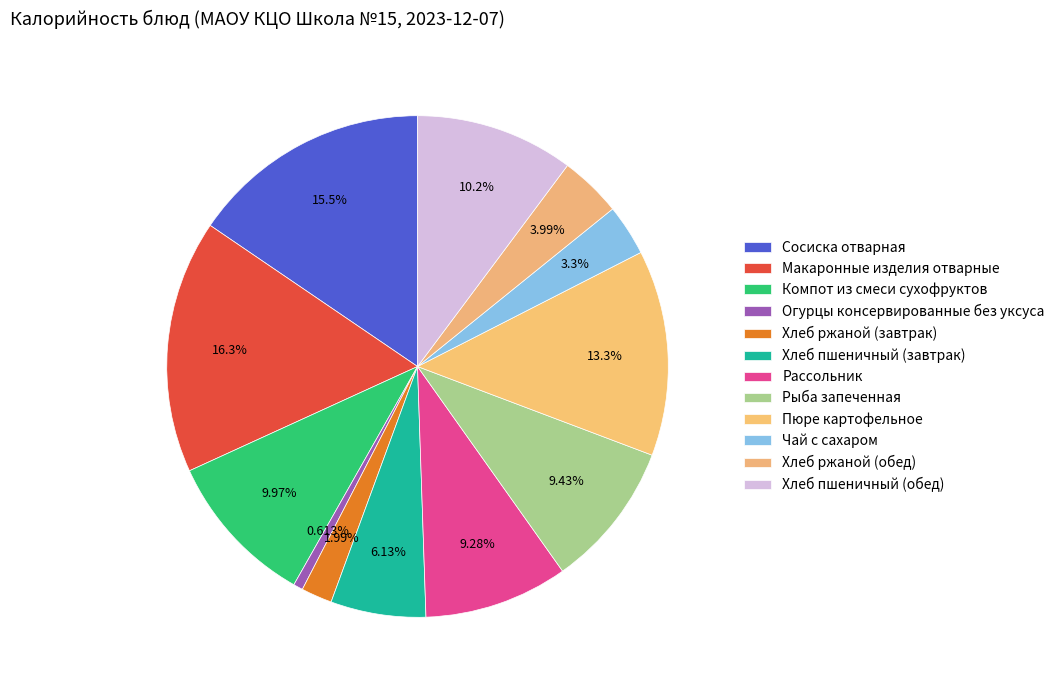

How much of the chart is everything except Макаронные изделия отварные?

83.7%